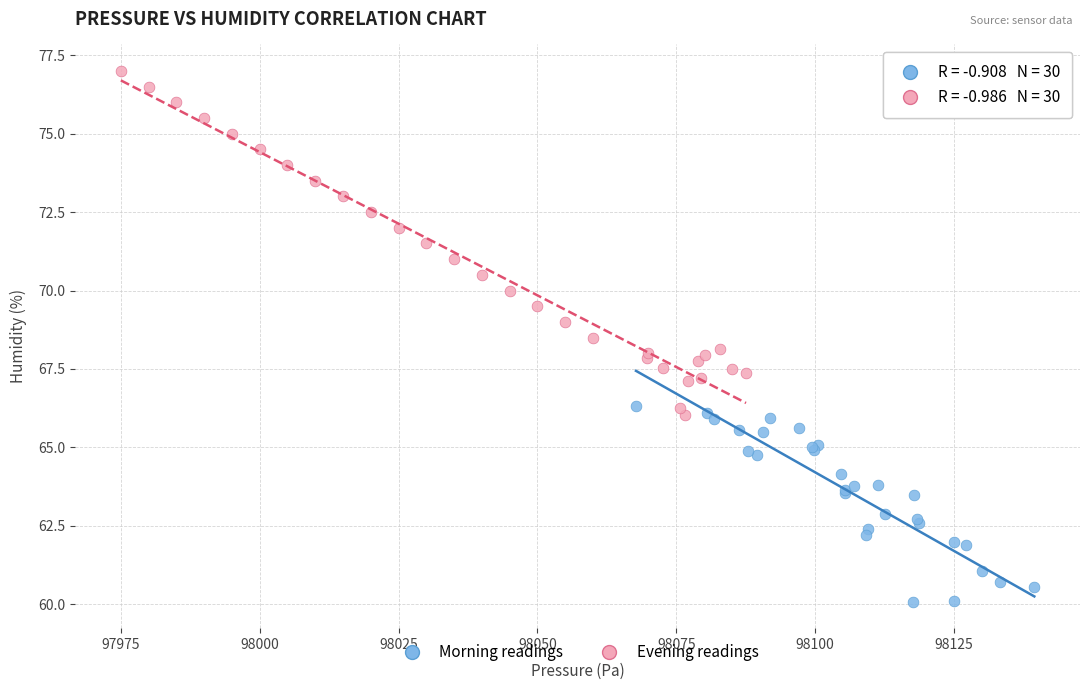

Which series reaches the minimum Y coordinate?

Morning readings